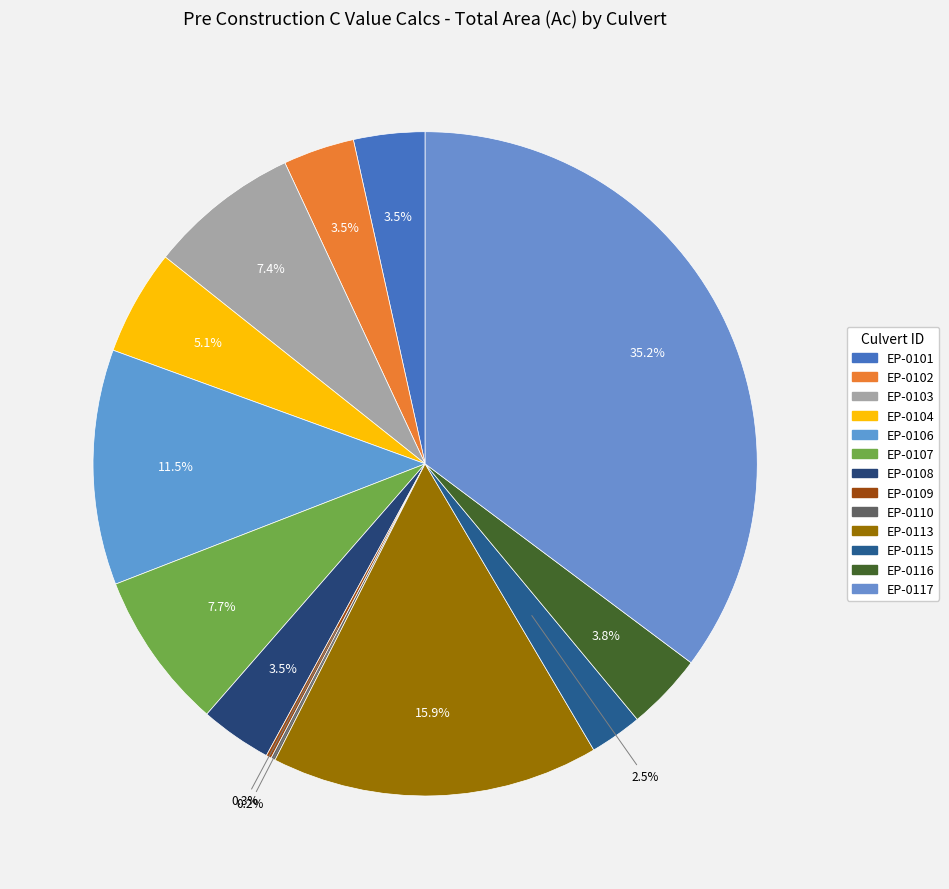

To the nearest percent, what is the difference between the EP-0116 and EP-0115 slice percentages?

1%